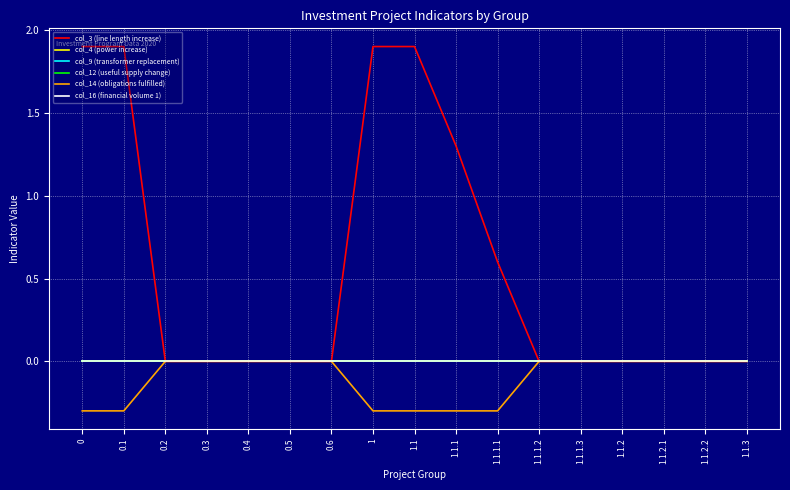

At which label is col_14 (obligations fulfilled) closest to 0?

0.2